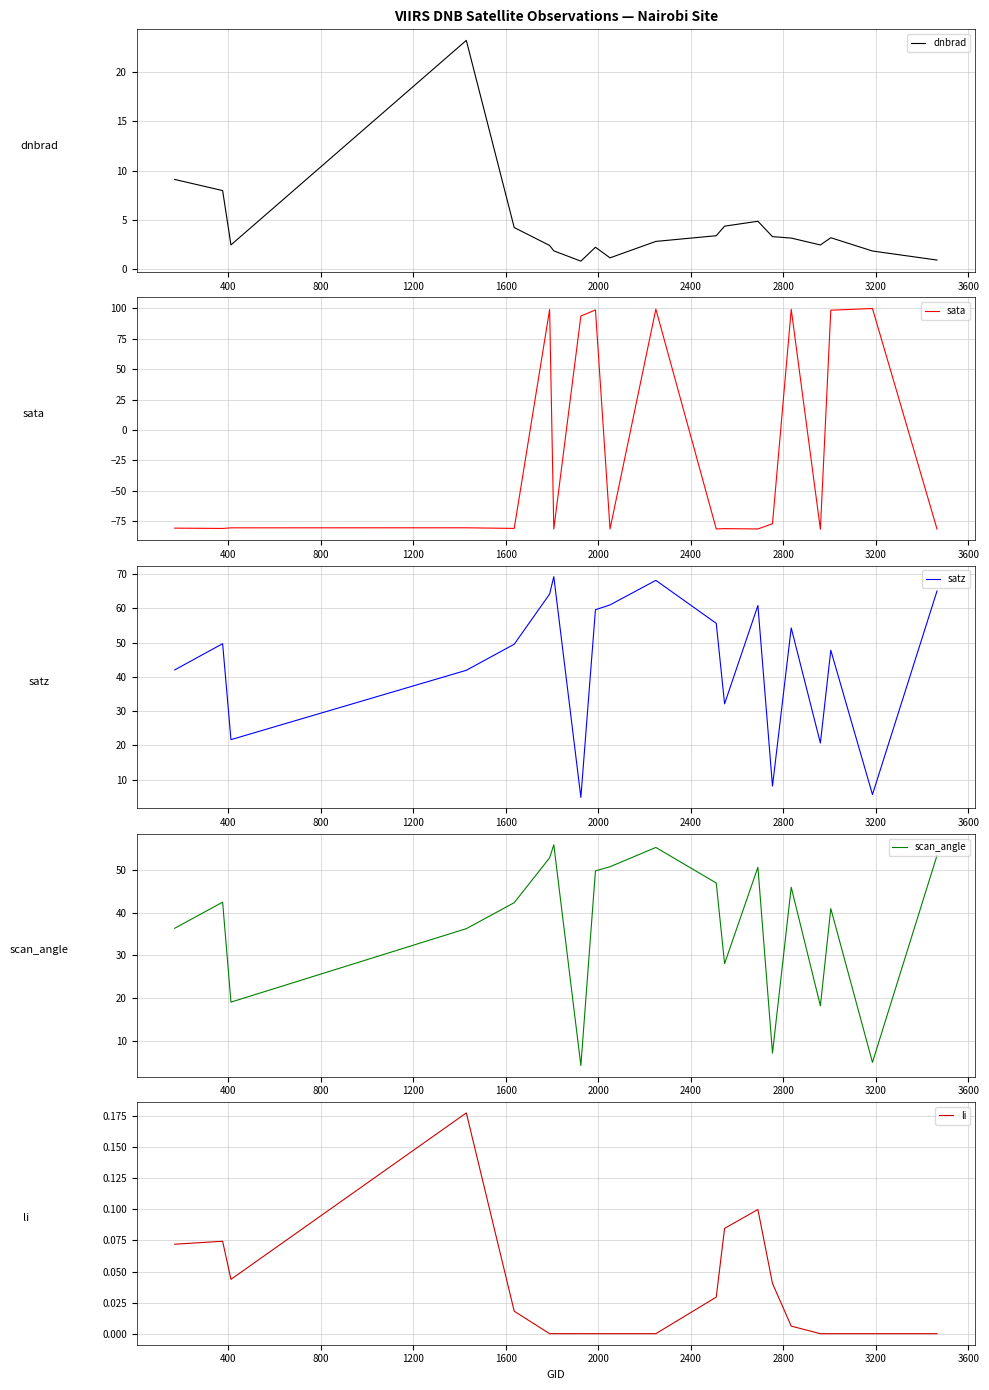

Which series has the largest total across all categories?

satz